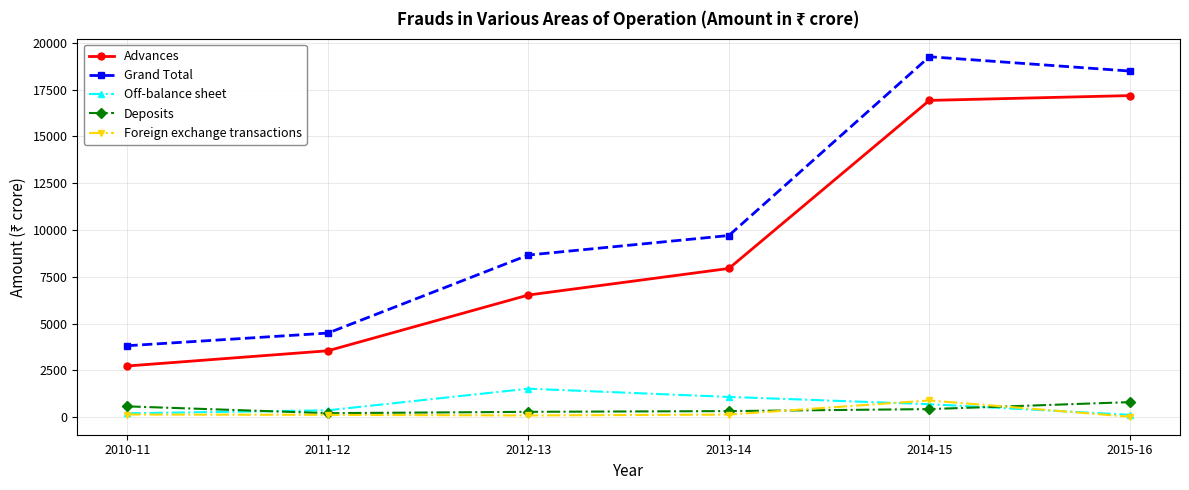

At how many categories does at least one series exceed 493?

6